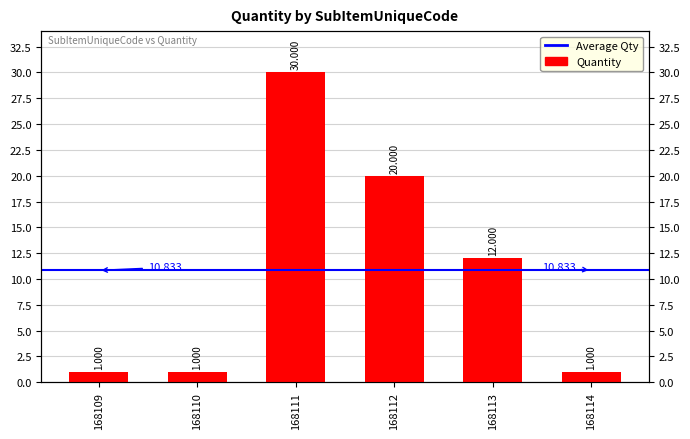

What is the maximum value shown in the chart?

30